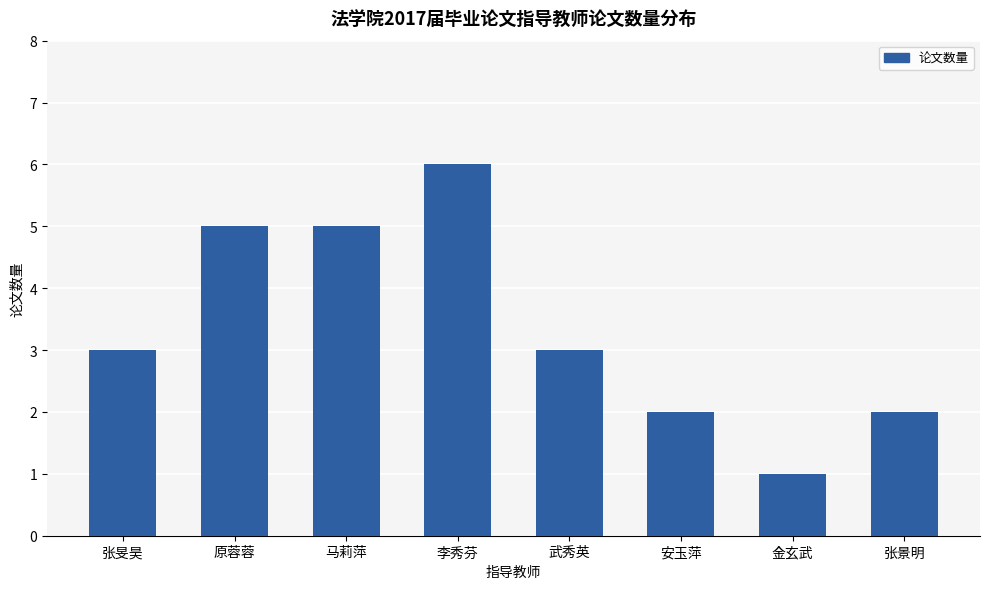

What is the change in value from 张旻昊 to 张景明?

-1